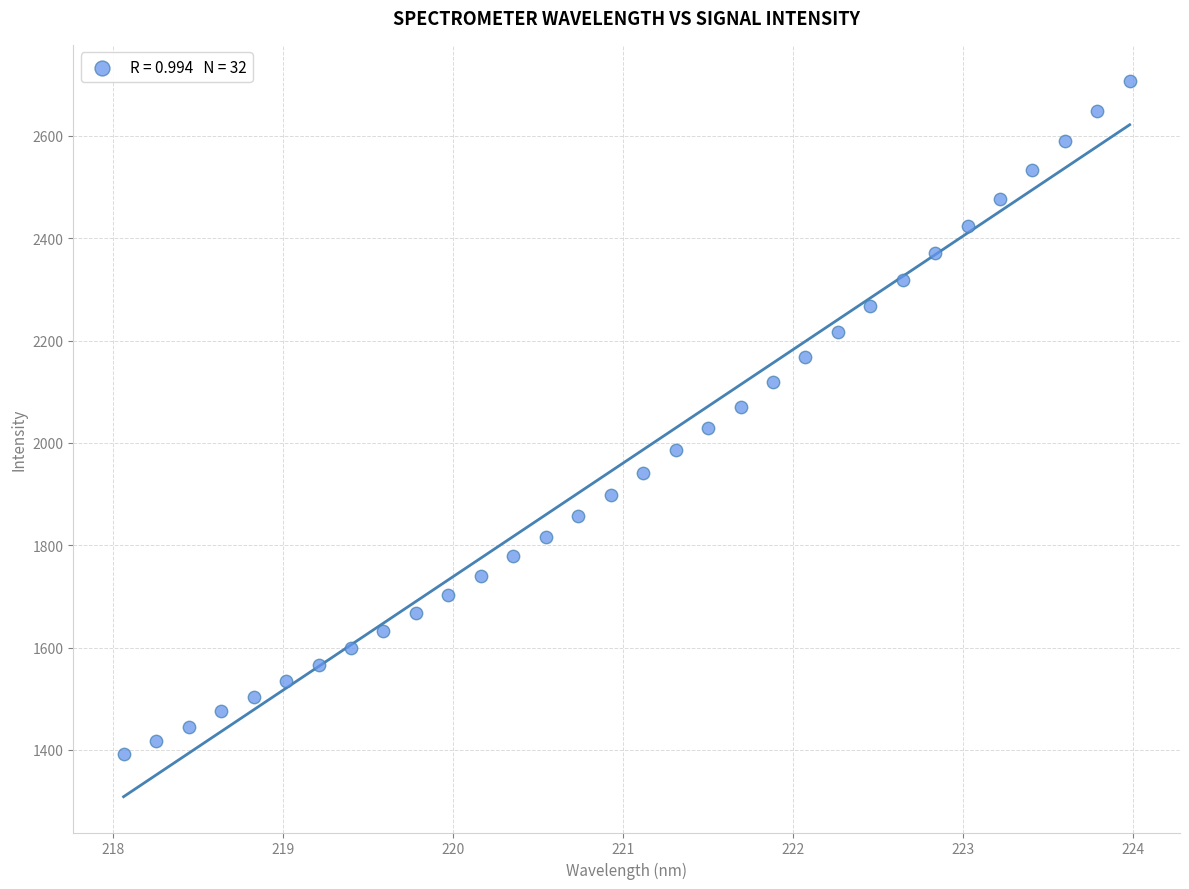

What is the range of X values (max minus min)?

5.9